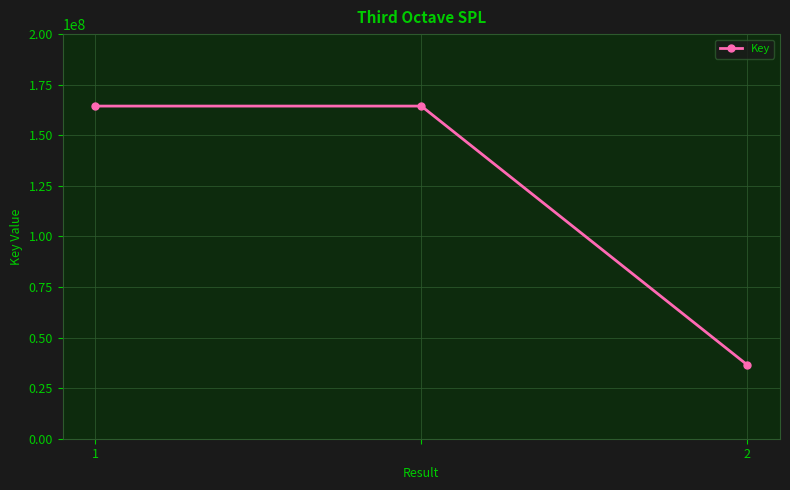

How many values are between 36456101 and 164428712?

3